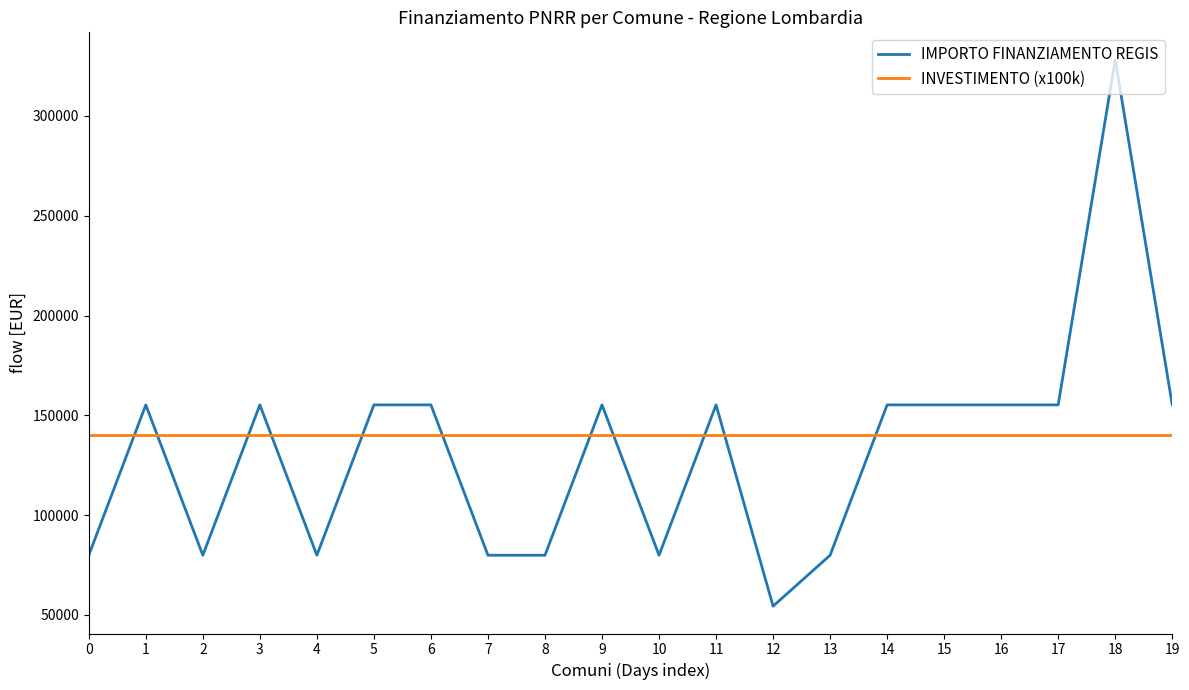

At which category is the sum across all series the highest?

18